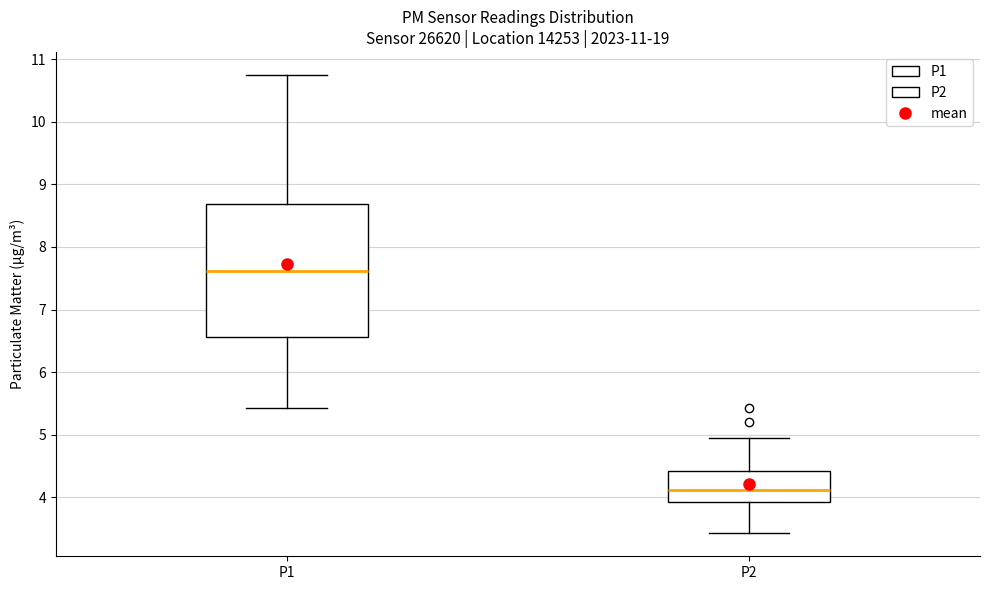

Reading left to right, read every box against the y-axis: the position of its median line, the range the box covers, and the ends of its whiskers. The values are not printed on the chart, so give them approximately, as read against the axis.

P1: median 7.6, box 6.6 to 8.7, whiskers 5.4 to 10.8
P2: median 4.1, box 3.9 to 4.4, whiskers 3.4 to 5.0